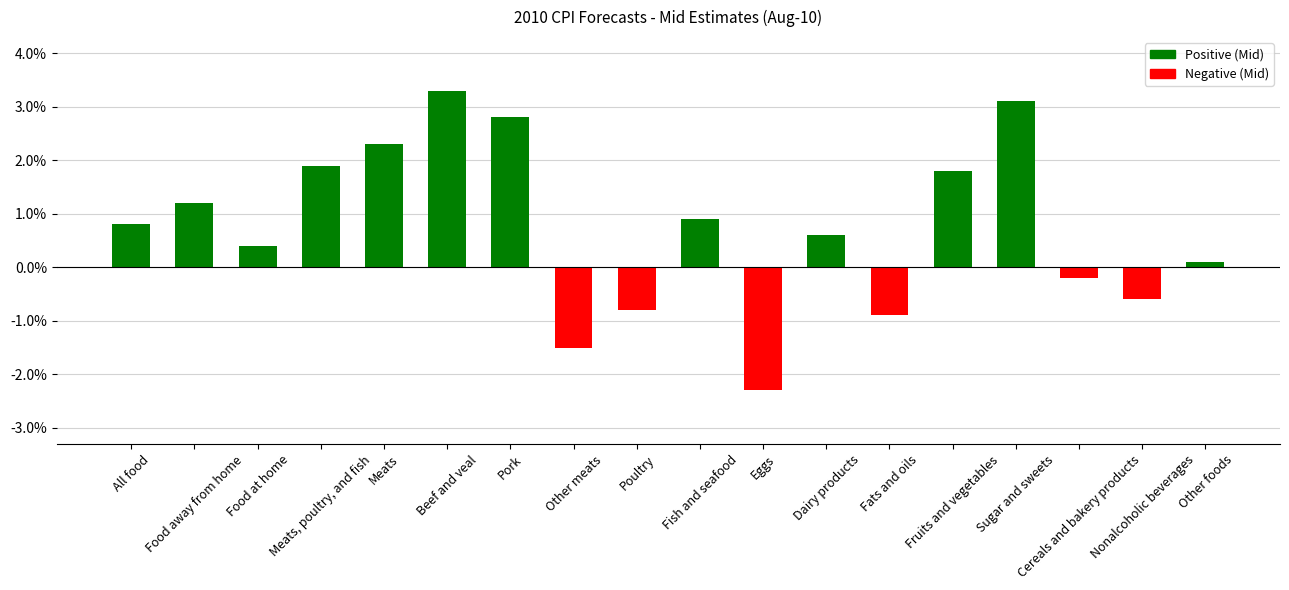

Is it true that the value at Beef and veal is 3.3?

True